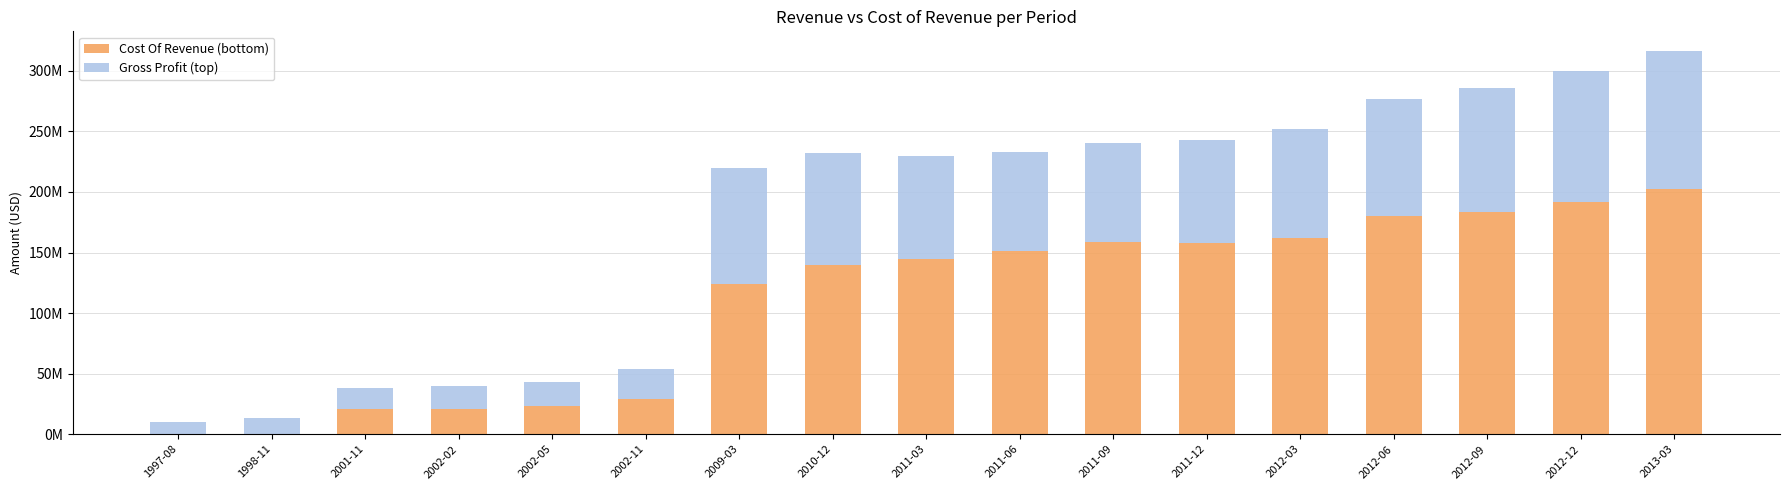

At which category is the sum across all series the highest?

2013-03